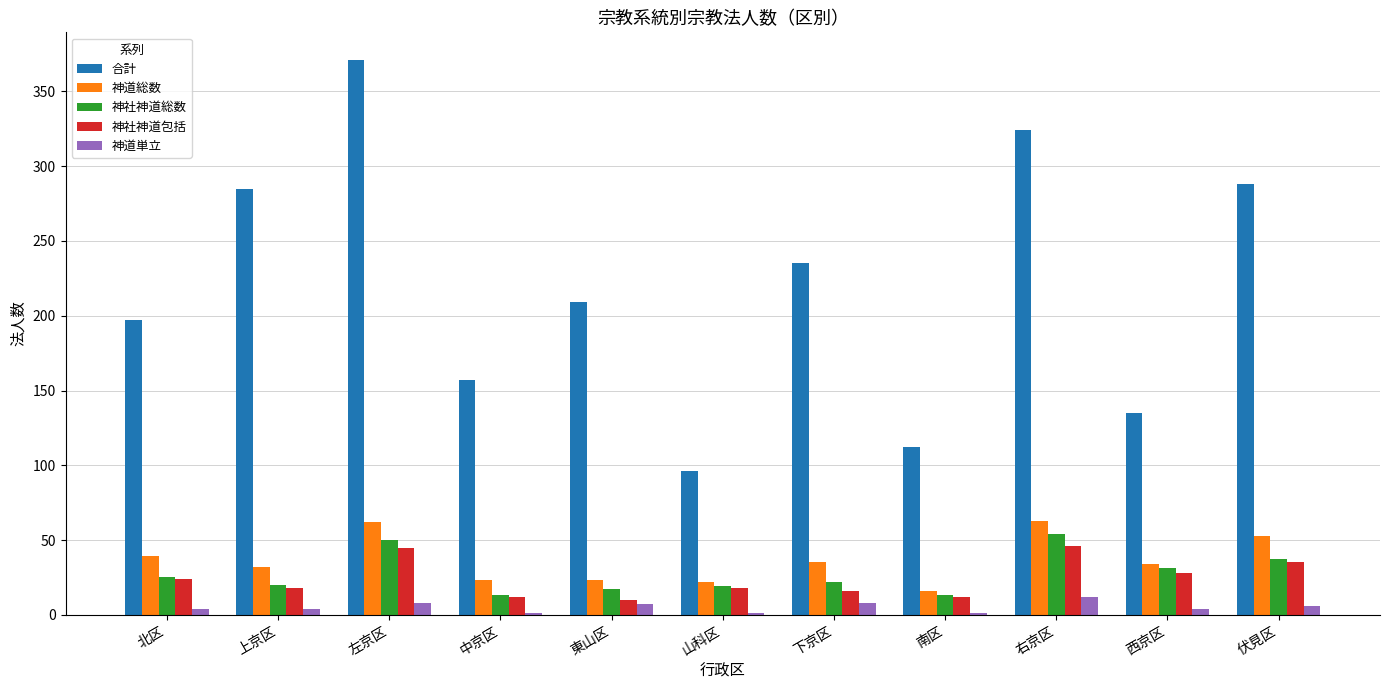

Which category has the highest value across all series?

左京区